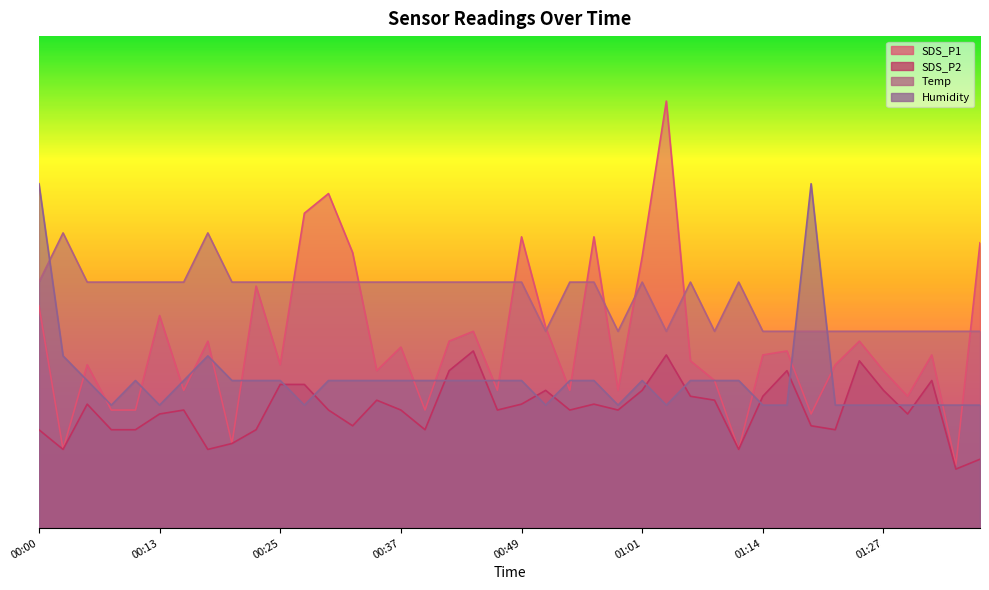

Does the chart display data point markers on the line(s)?

No